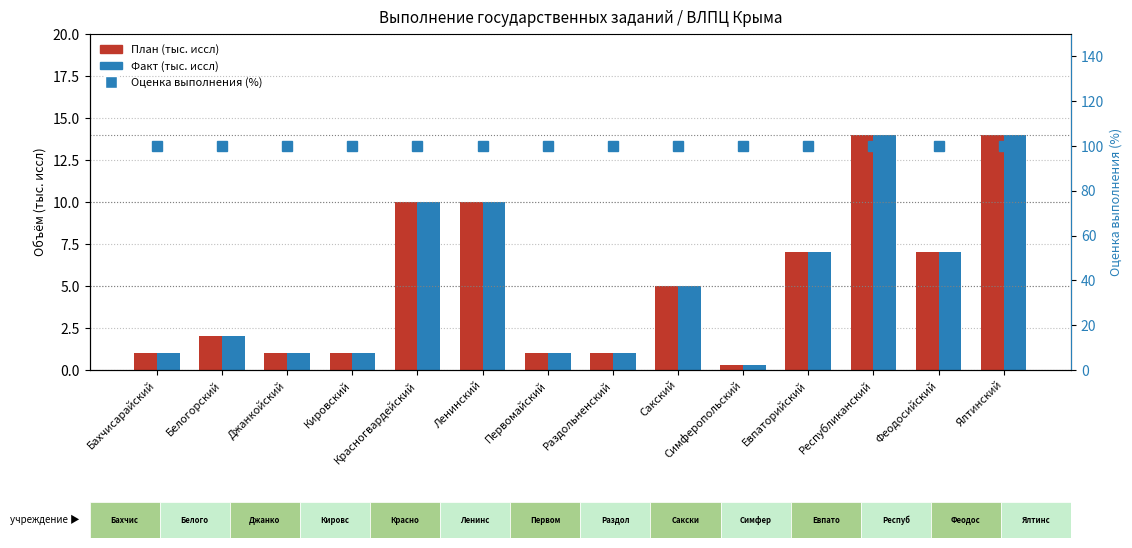

Which series has the widest spread of values?

План (тыс. иссл)